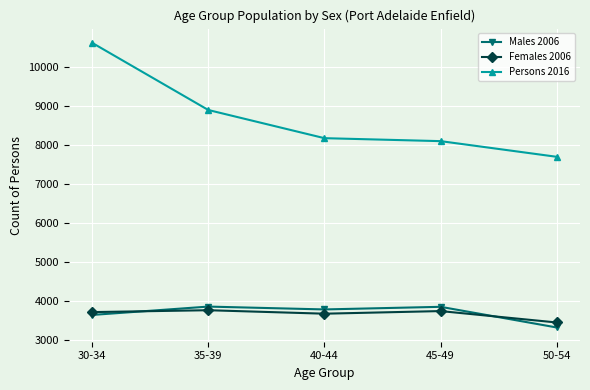

What is the highest value of the Persons 2016 series?

10616